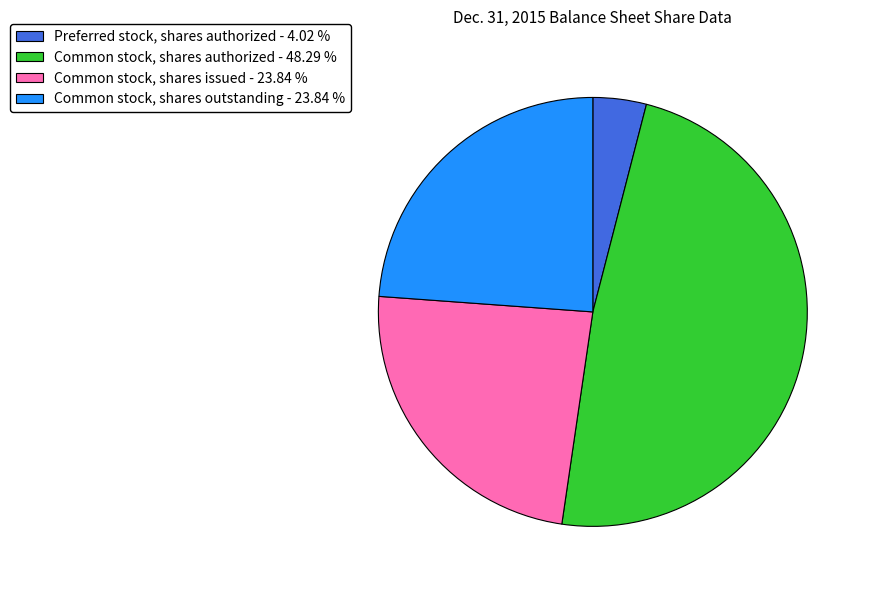

Approximately how many times larger is the value at Common stock, shares issued - 23.84 % compared to Common stock, shares outstanding - 23.84 %?

1.0